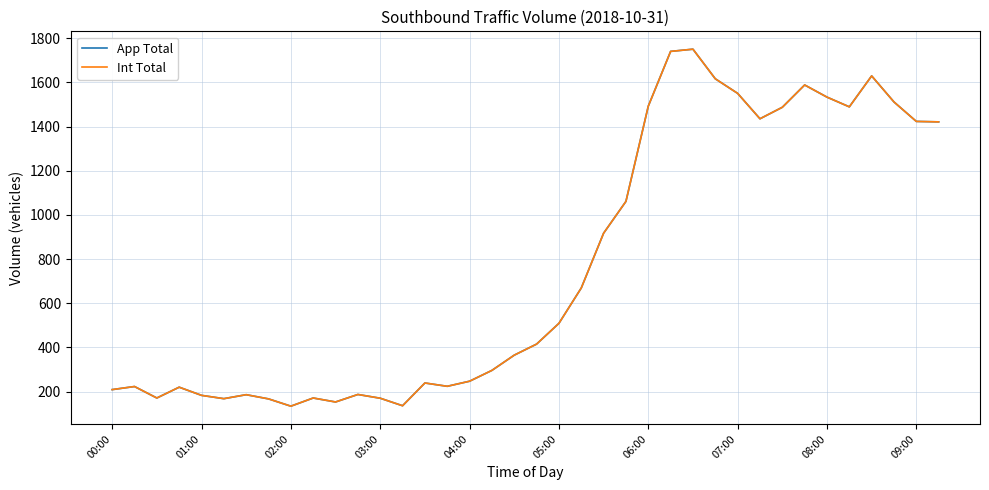

Is this an area chart (filled region under the line)?

No